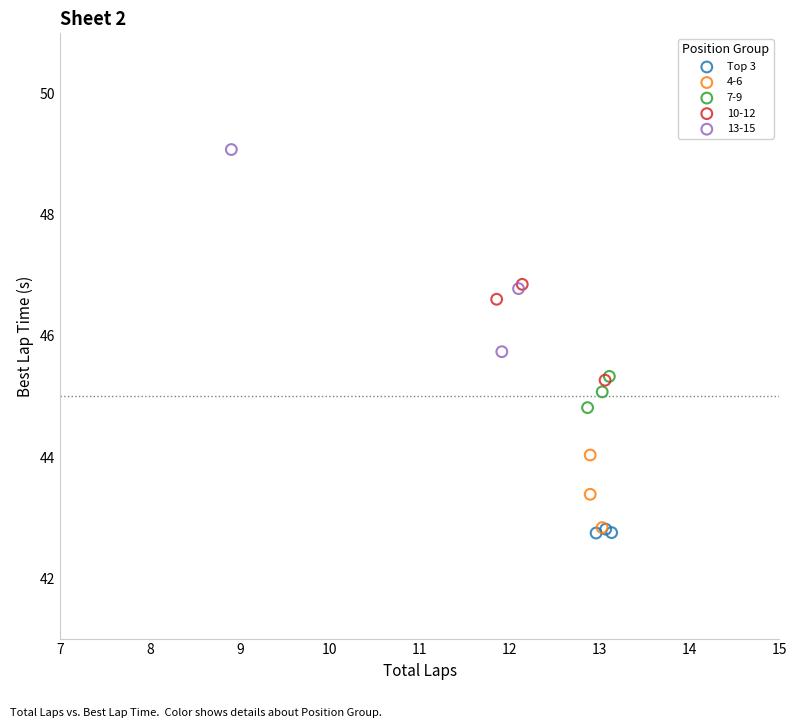

Which series has the largest Y range (max minus min)?

13-15